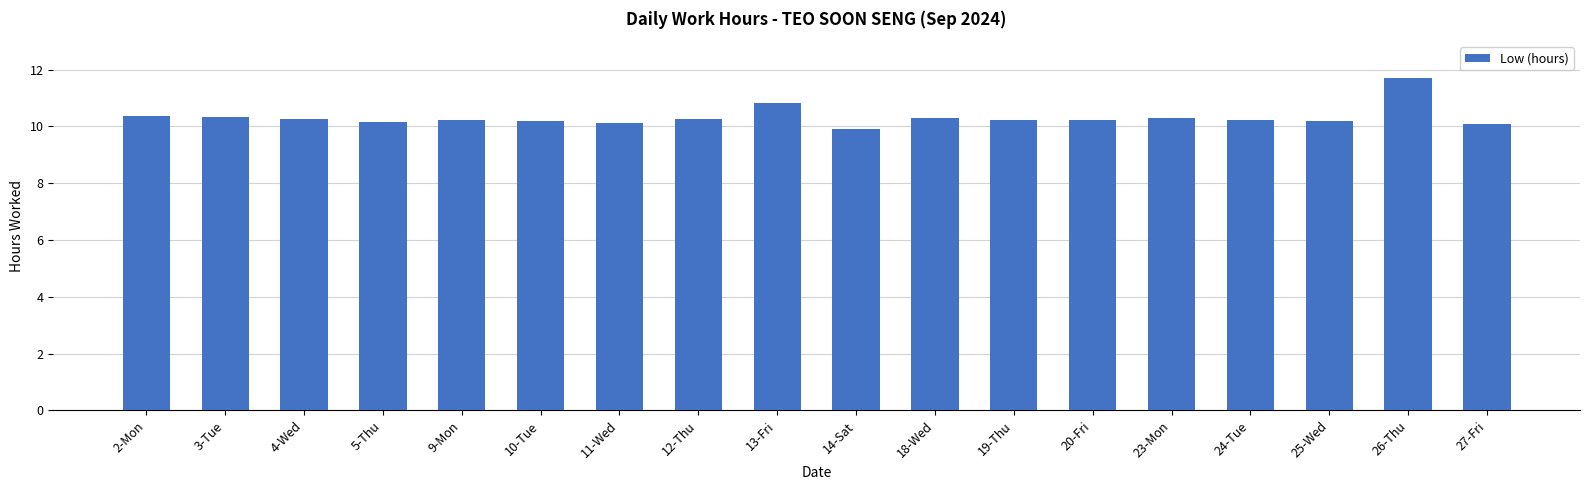

Approximately how many times larger is the value at 19-Thu compared to 18-Wed?

1.0